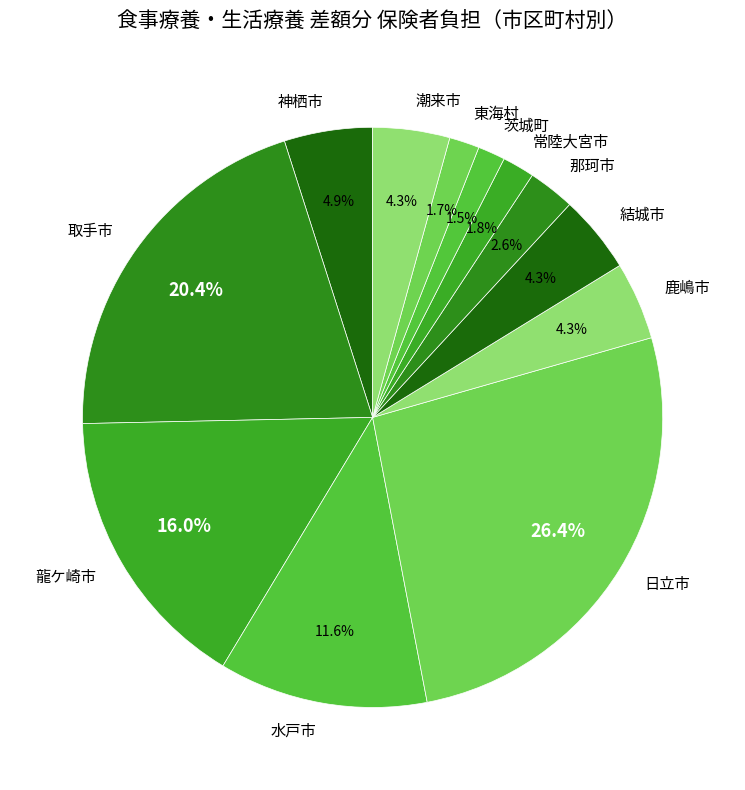

To the nearest percent, what is the average slice percentage?

8%